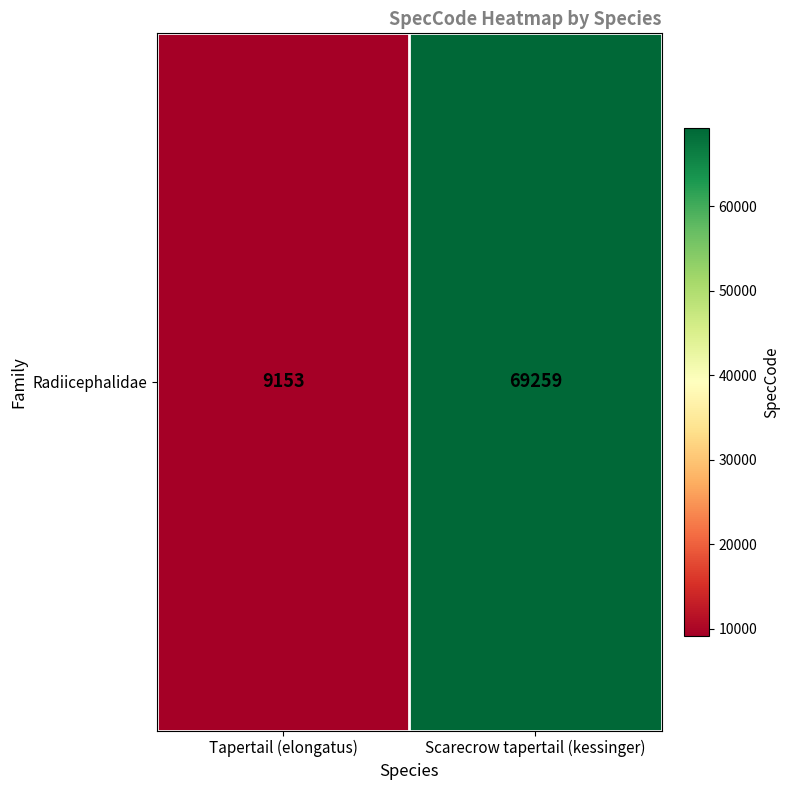

List the labels in order of value, smallest first.

Tapertail (elongatus), Scarecrow tapertail (kessinger)